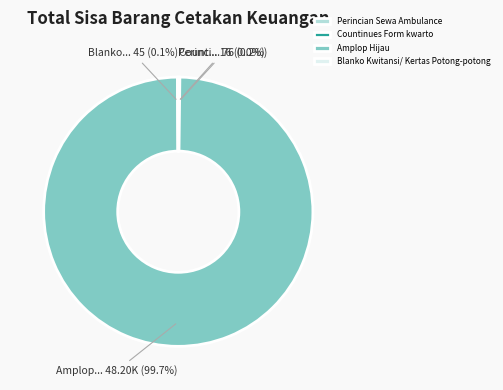

Which slice is the largest?

Amplop Hijau